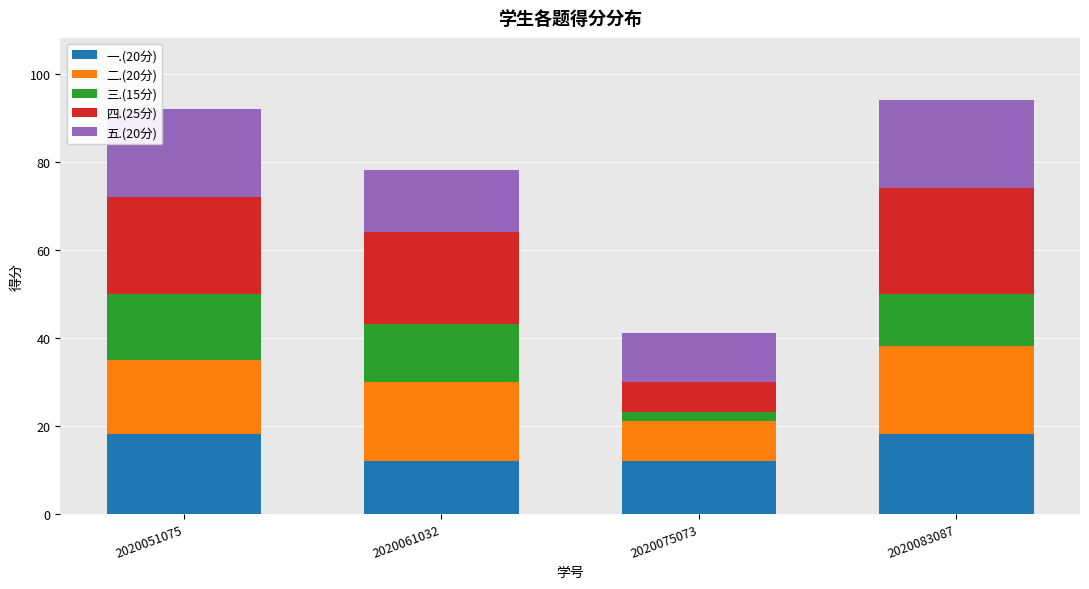

What is the total value across all series at 2020051075?

92